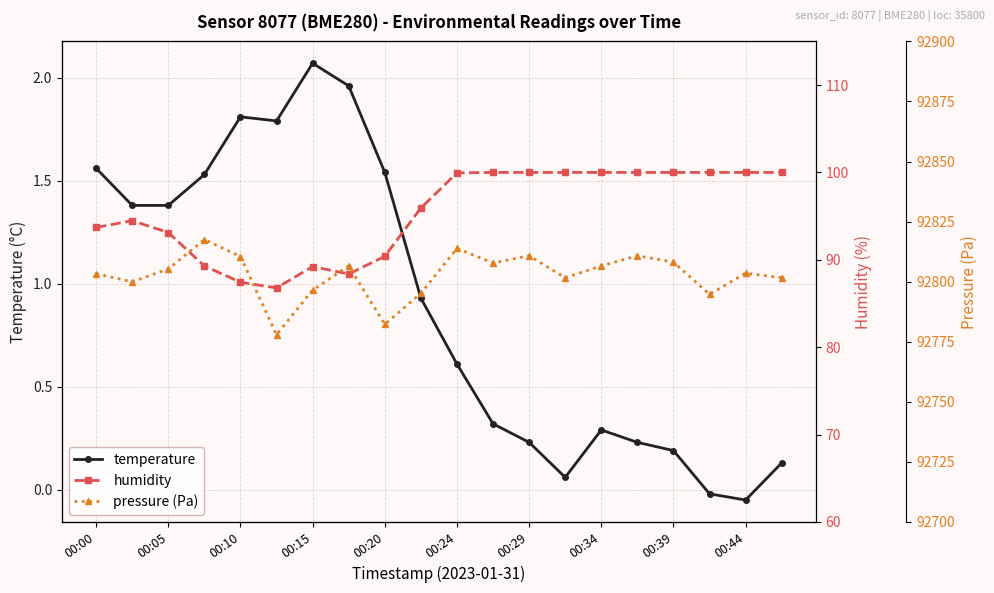

What are all the series names shown in the legend?

temperature, humidity, pressure (Pa)